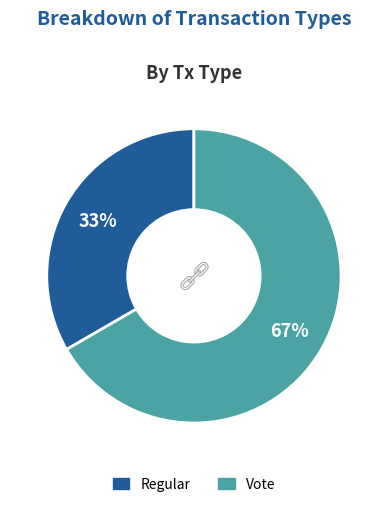

Between Regular and Vote, which is larger?

Vote